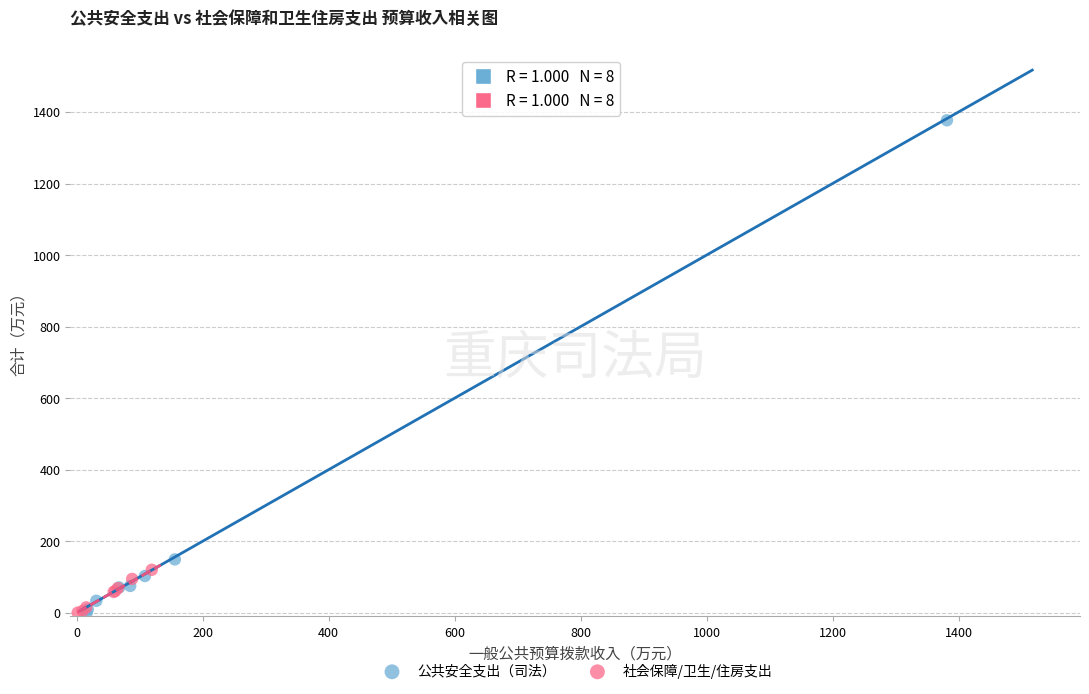

Which series has the largest Y range (max minus min)?

公共安全支出（司法）